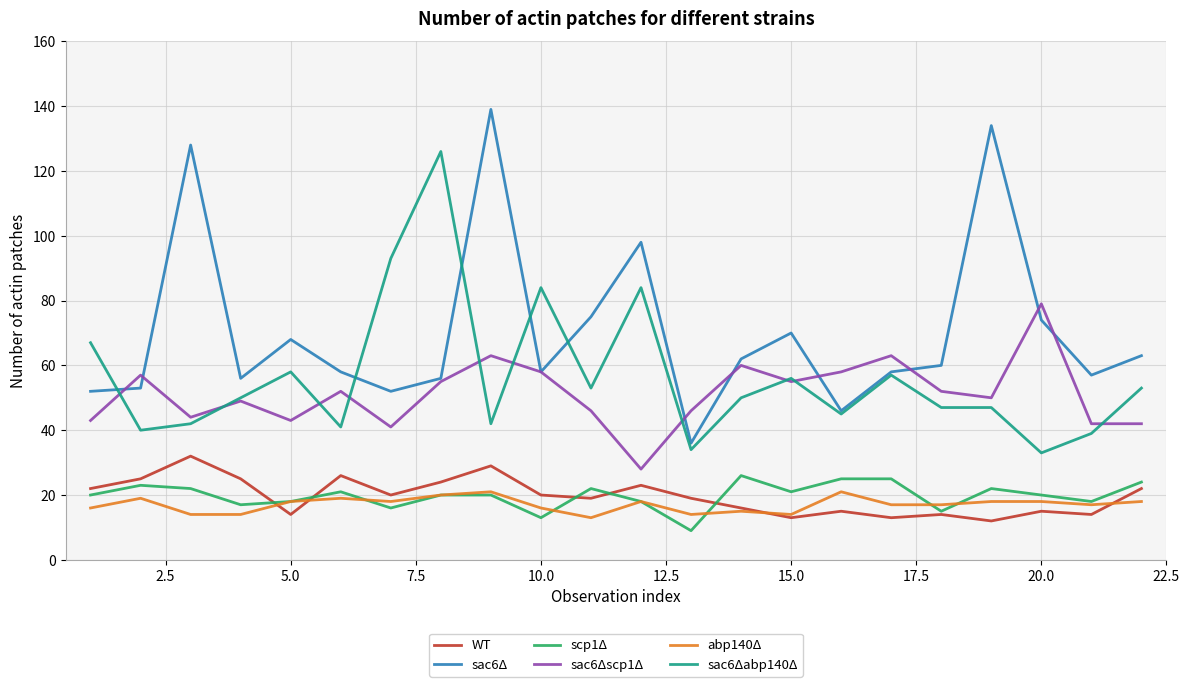

How many interior local peaks does the sac6Δ series have?

6